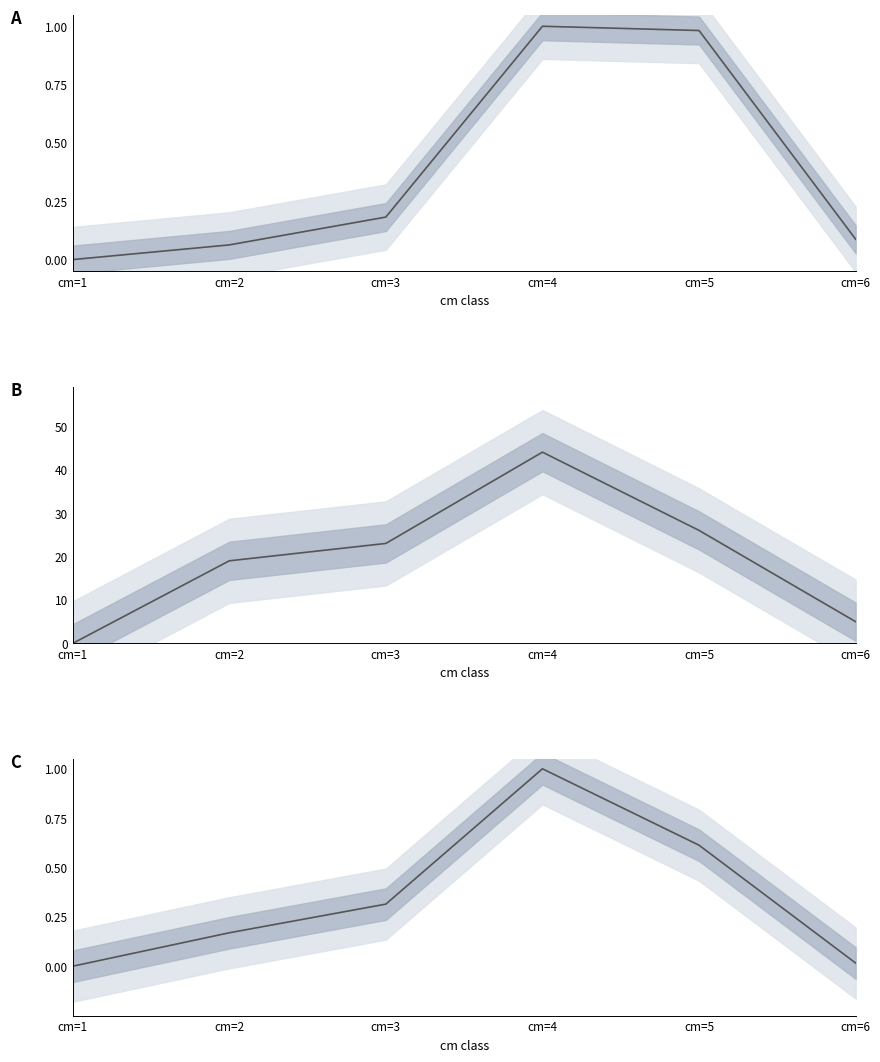

True or false: DOUGLAS nbre and EPICEA vtgr (norm) intersect in this chart.

False